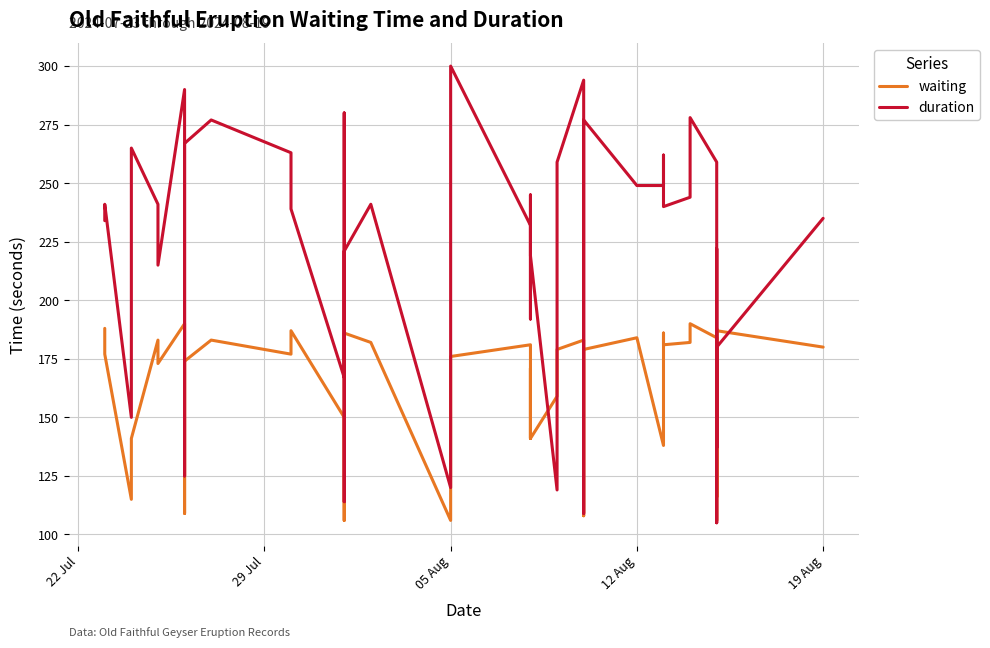

Is this an area chart (filled region under the line)?

No